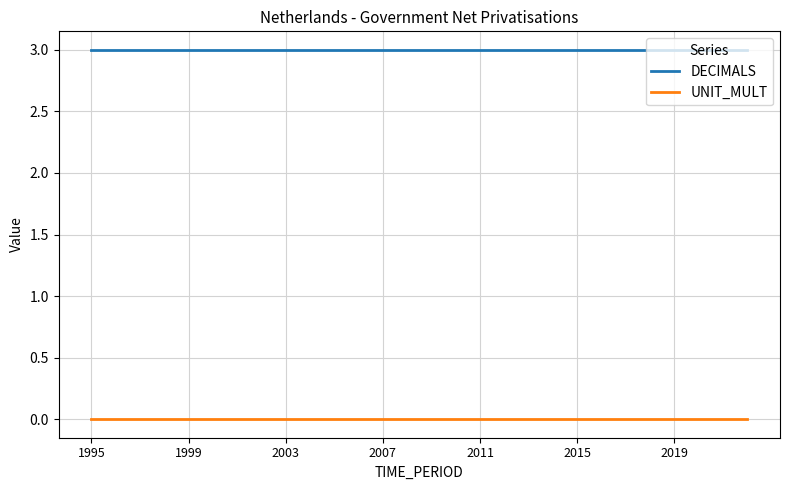

True or false: DECIMALS and UNIT_MULT cross at least once.

False